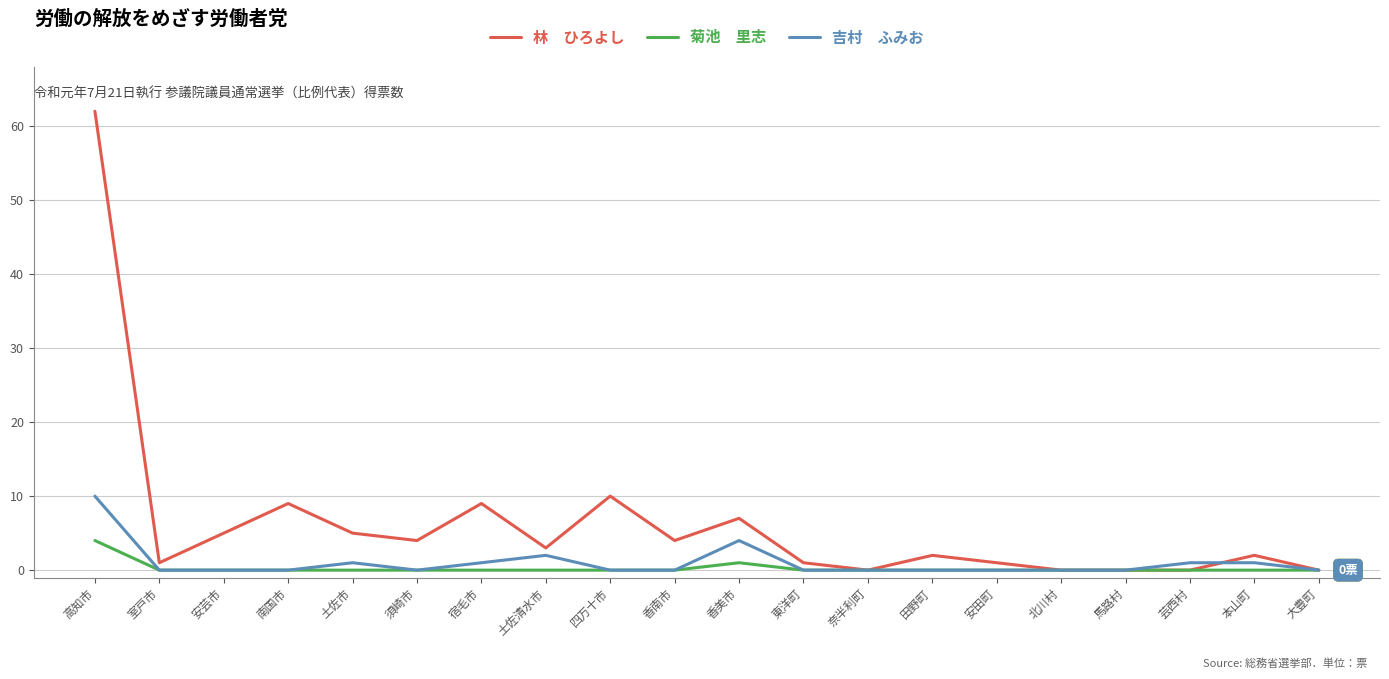

What is the spread (max minus min) of values at 高知市?

58